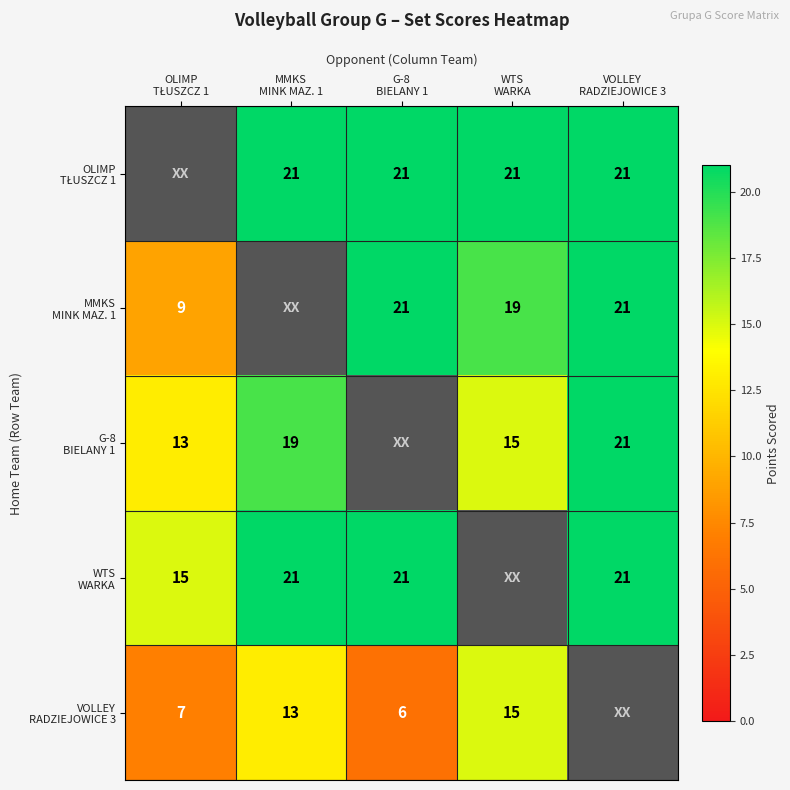

What is the average value of the WTS WARKA series?

16